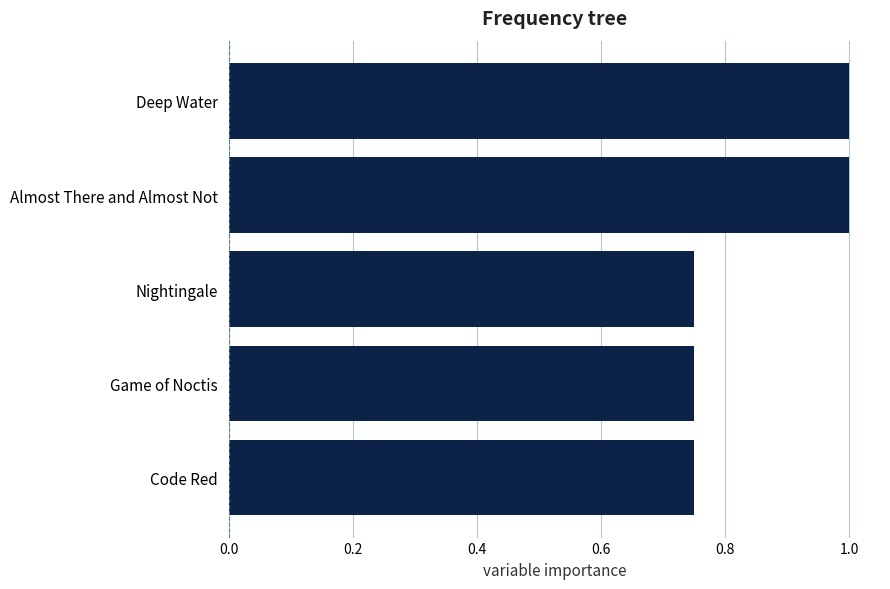

The value at Almost There and Almost Not is 1.0. True or false?

True